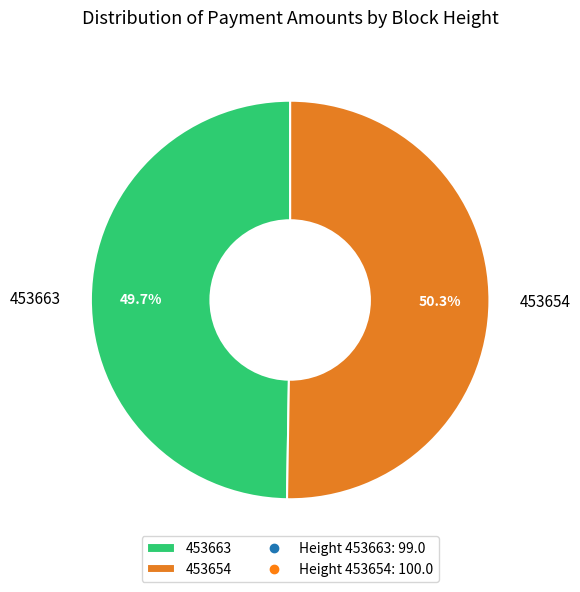

Is it true that 453663 is 38% of the pie?

False